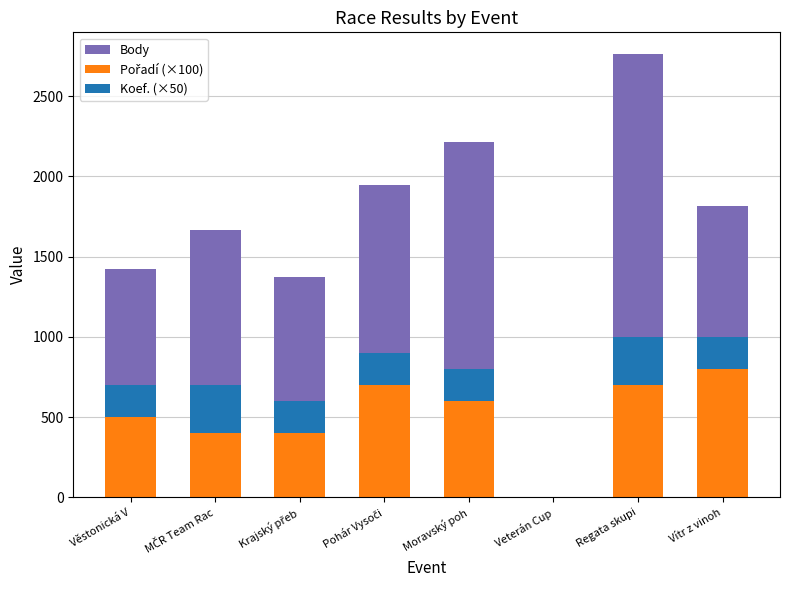

What is the average value of the Pořadí (×100) series?

512